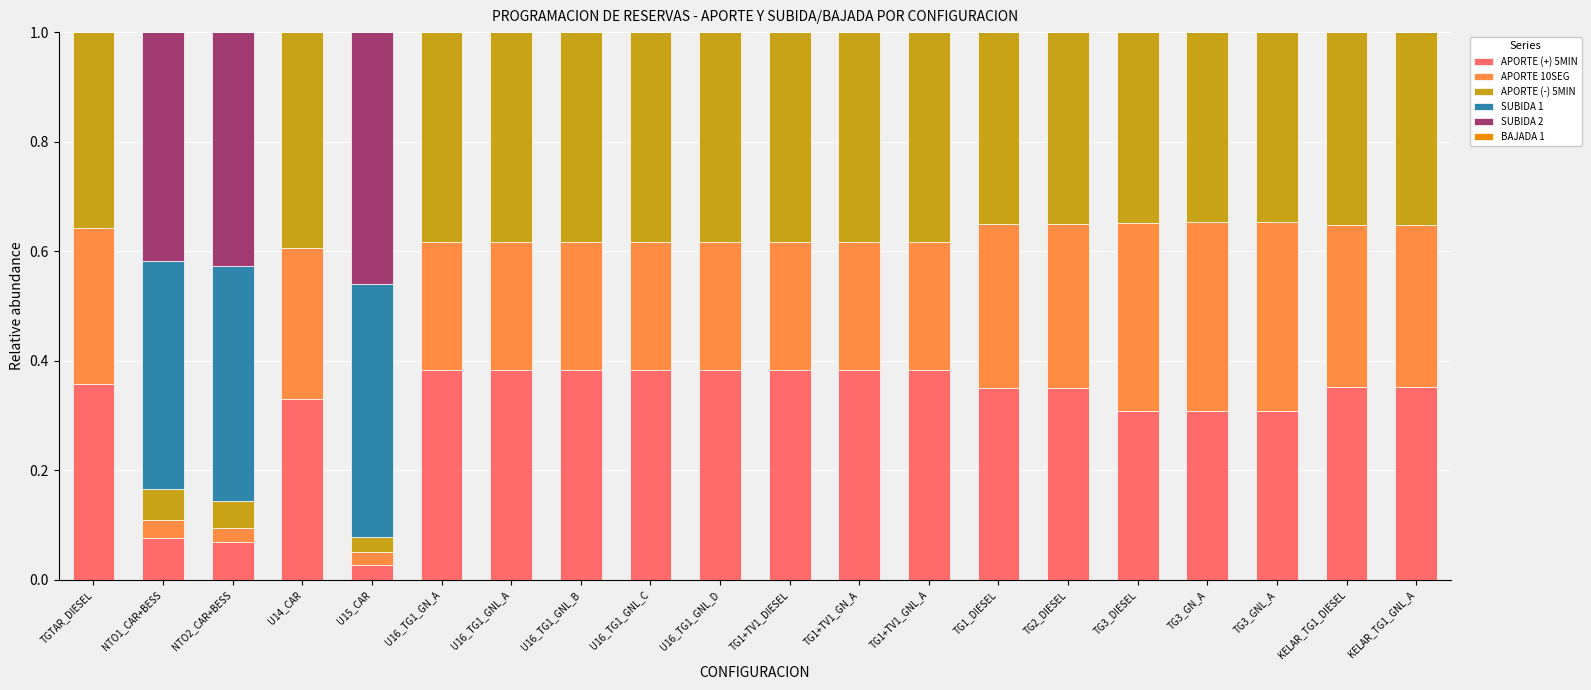

Count the number of data series in this chart.

5